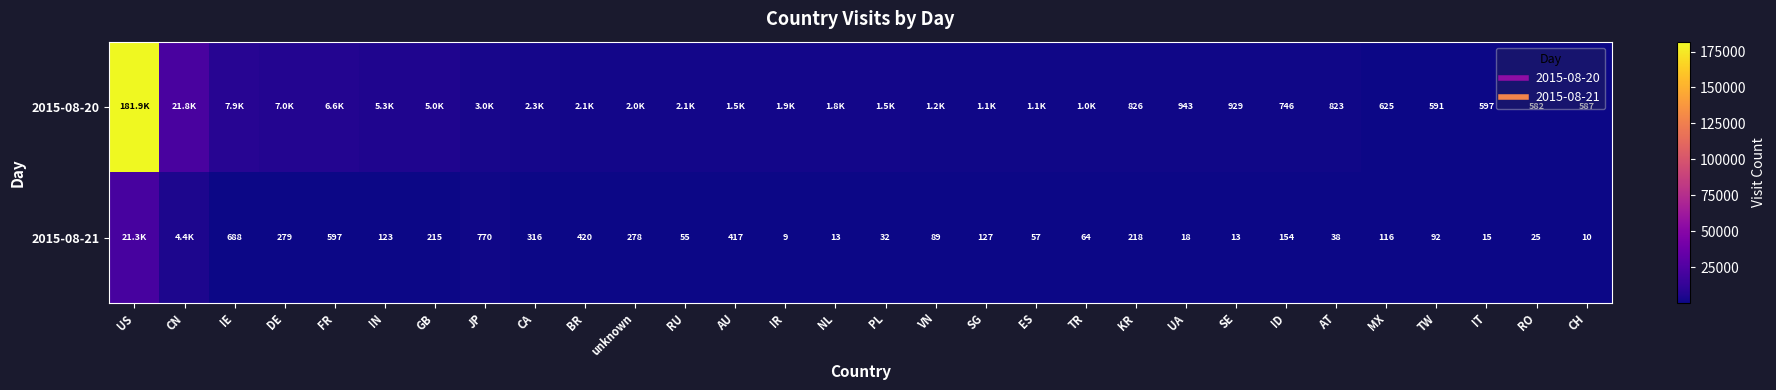

What is the smallest value displayed?

9